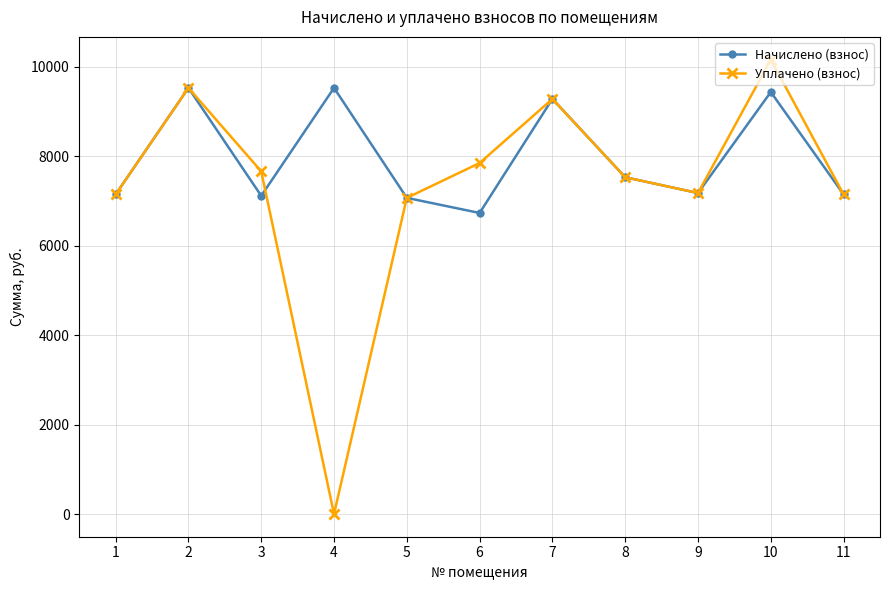

Is the value of Начислено (взнос) at 1 greater than the value of Уплачено (взнос) at 3?

No